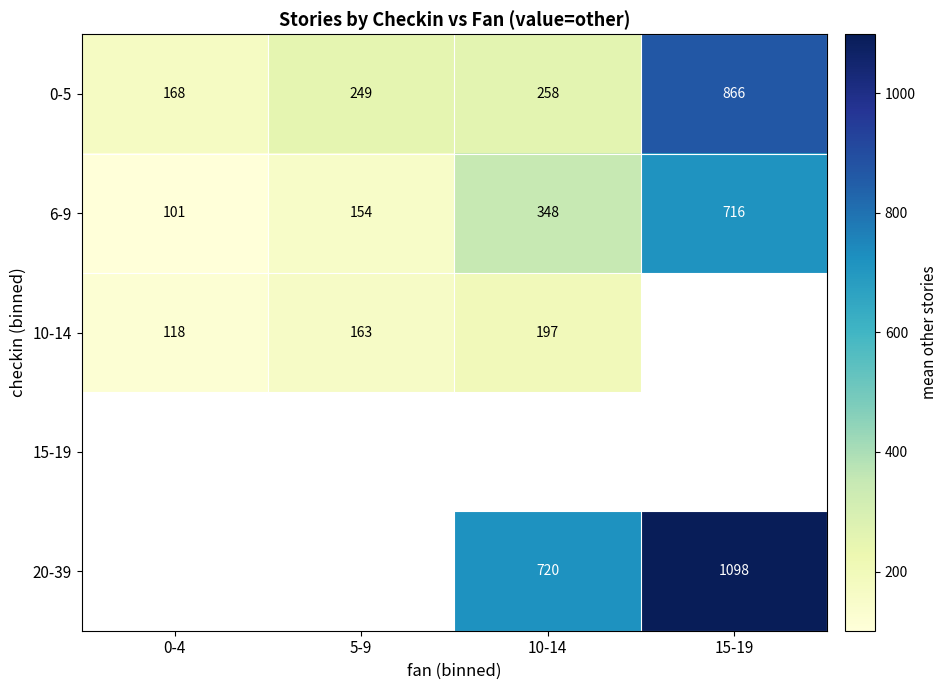

How many values in the 6-9 series are below 348?

2